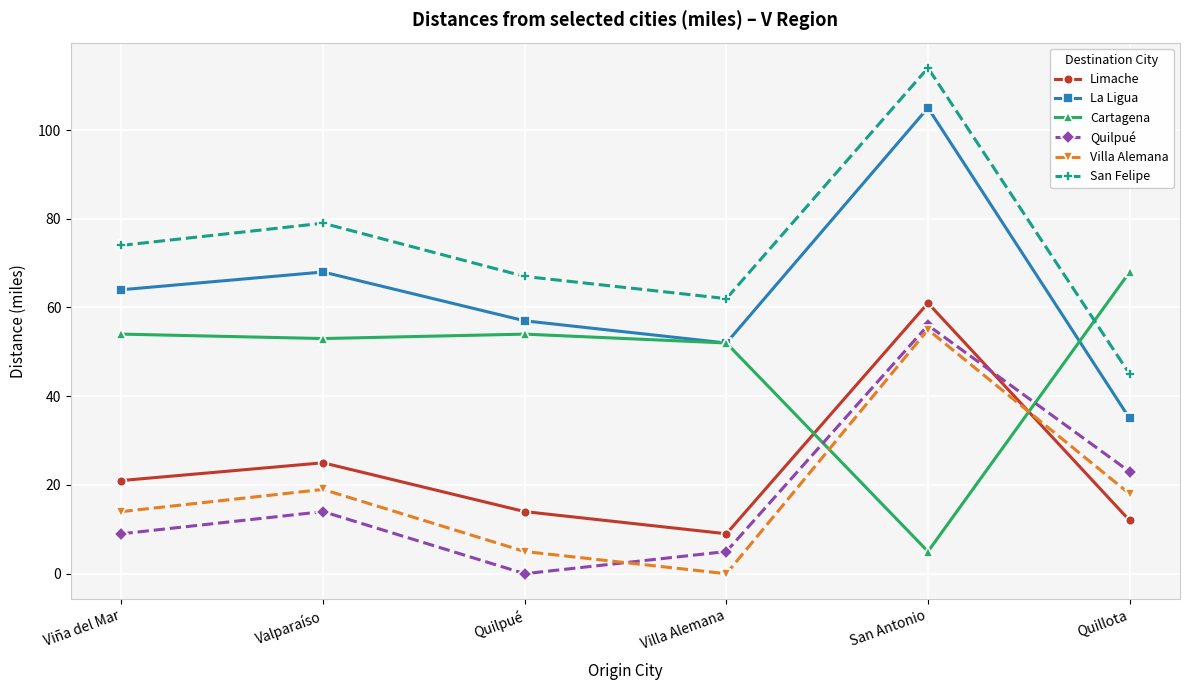

True or false: San Felipe has a value of 151 at San Antonio.

False